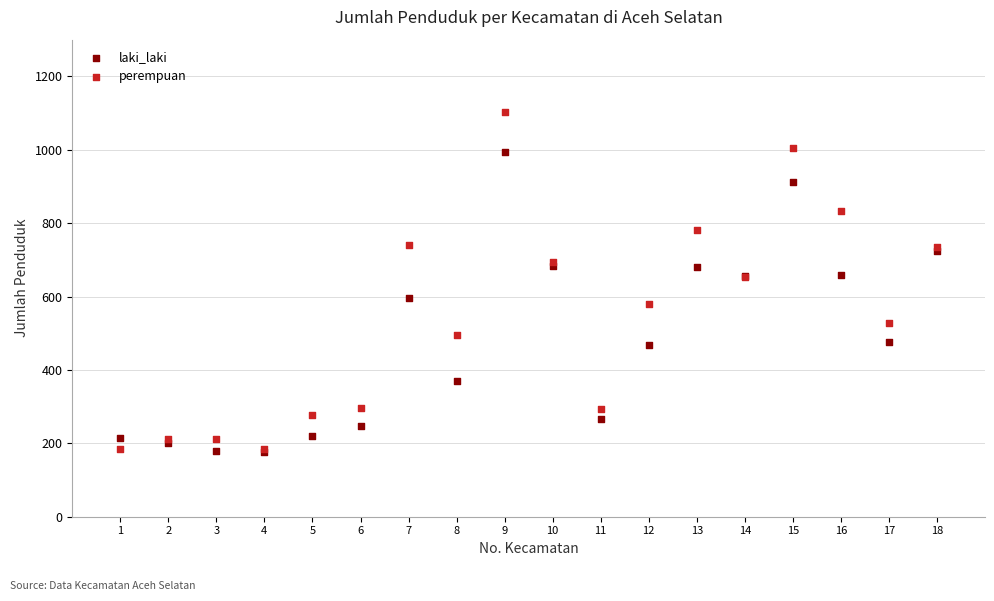

What are all the series names shown in the legend?

laki_laki, perempuan